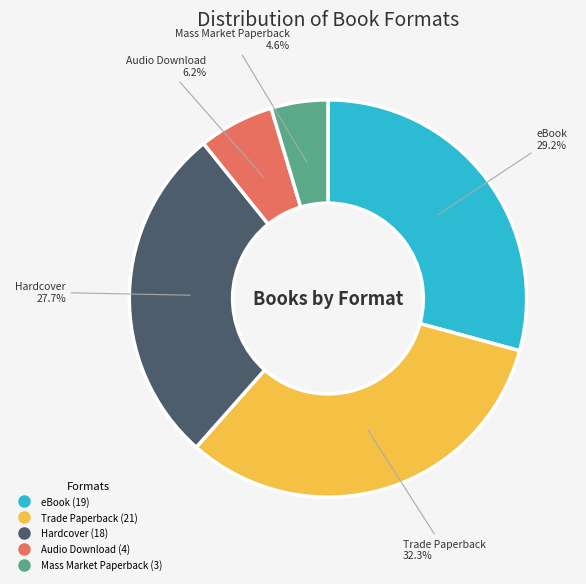

To the nearest percent, what is the combined percentage of Trade Paperback and Mass Market Paperback?

37%